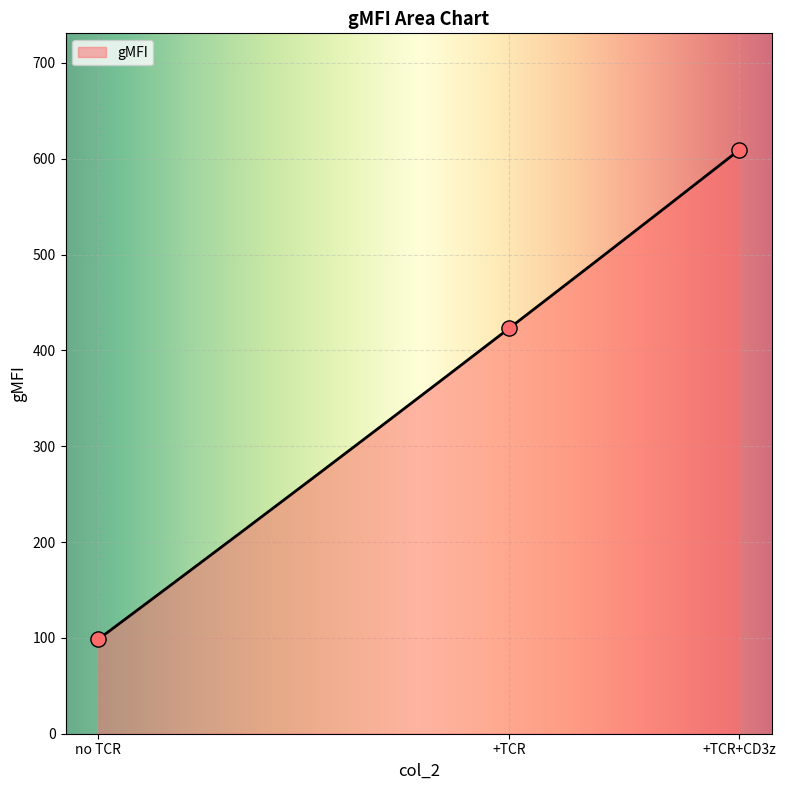

Approximately how many times larger is the value at +TCR compared to +TCR+CD3z?

0.7